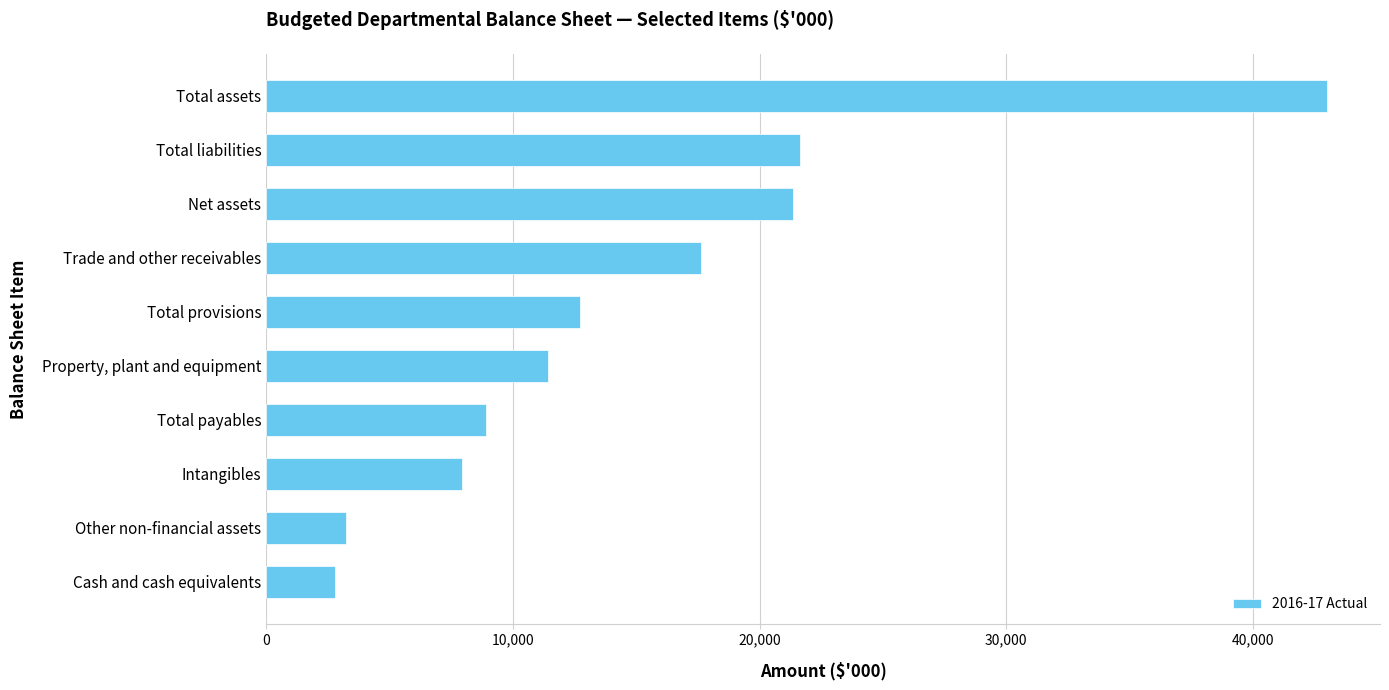

How many data points are less than 12715?

5